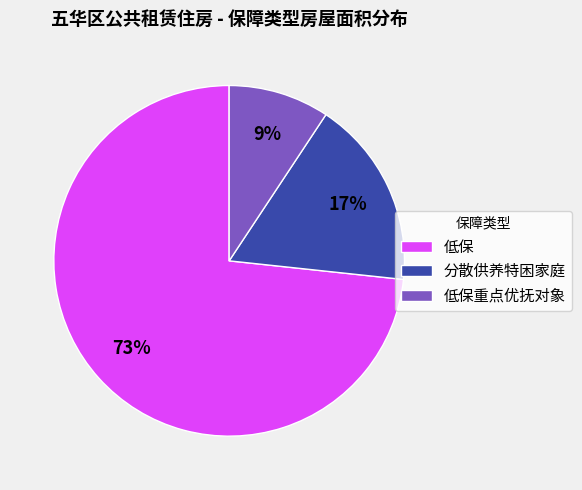

Is the sum of 分散供养特困家庭 and 低保 greater than half?

Yes